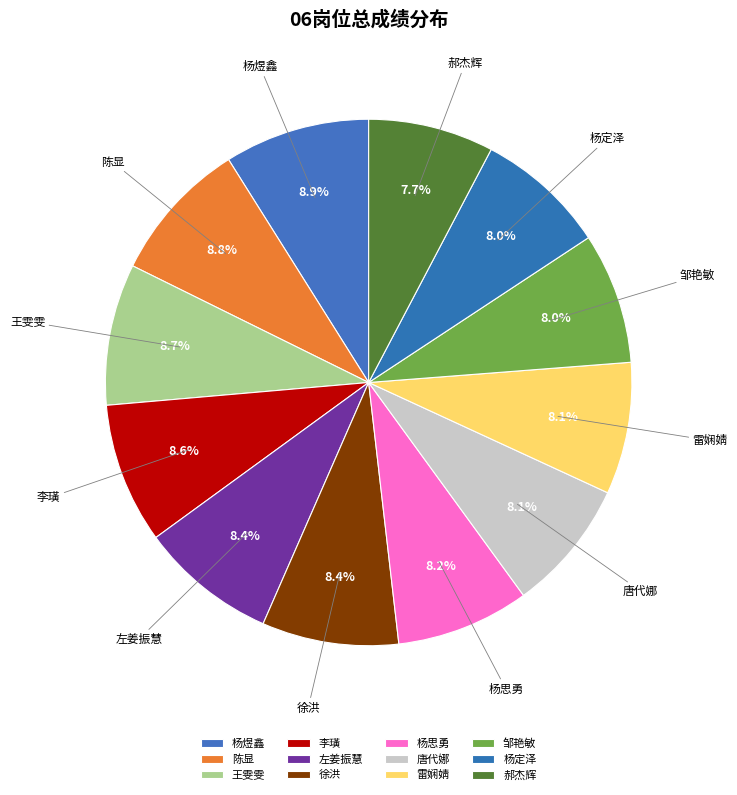

Is there a majority slice in this chart?

No